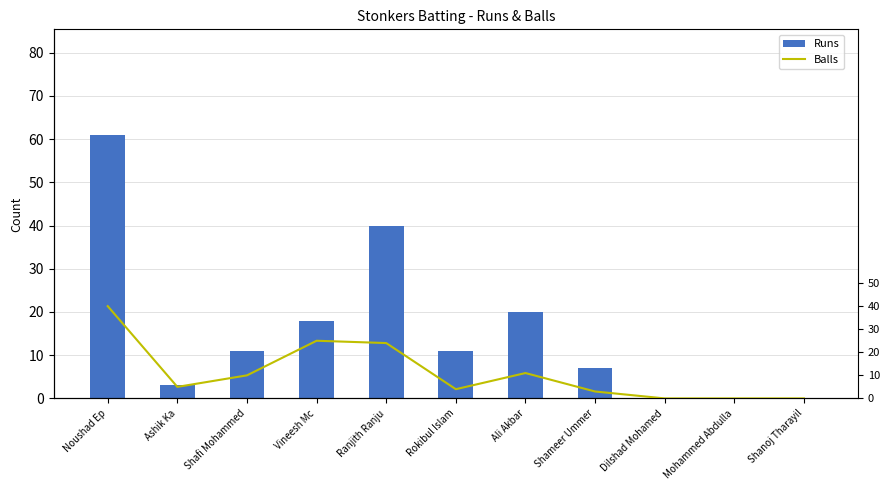

What is the difference between the Balls values at Shanoj Tharayil and Rokibul Islam?

4